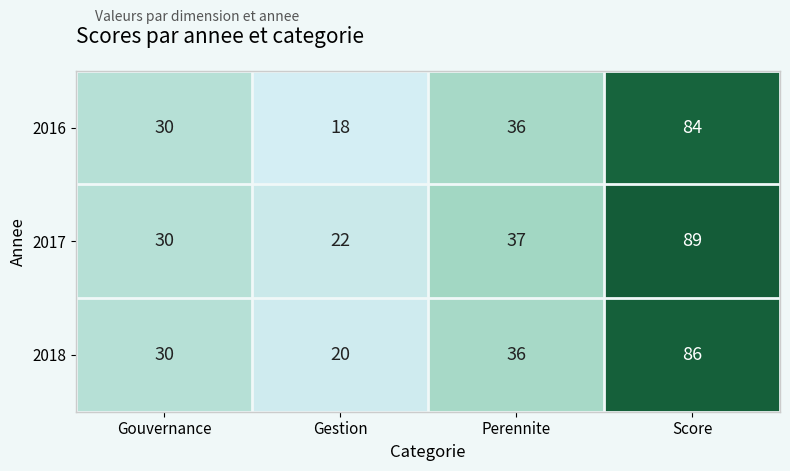

At which category does the chart reach its peak across all series?

Score